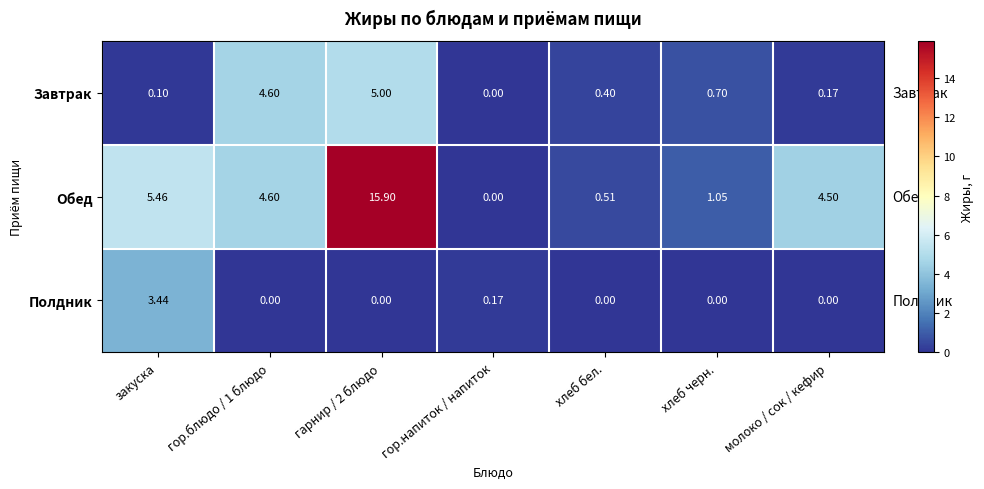

Which category has the lowest value in the Завтрак series?

гор.напиток / напиток